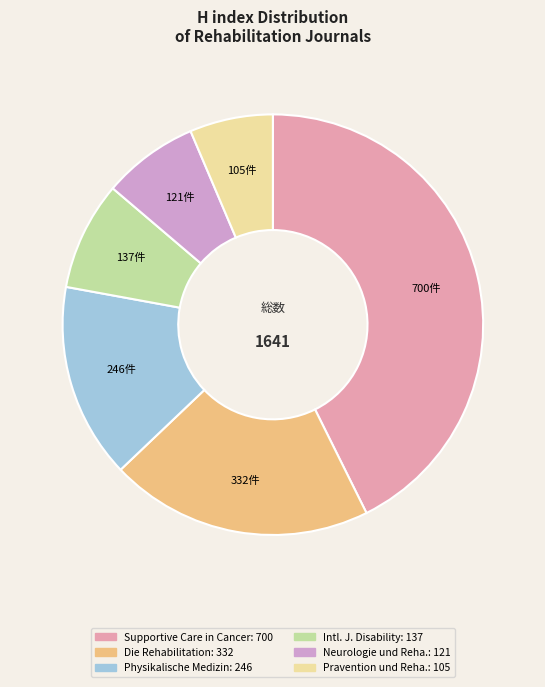

Is there any slice that represents more than half of the pie?

No